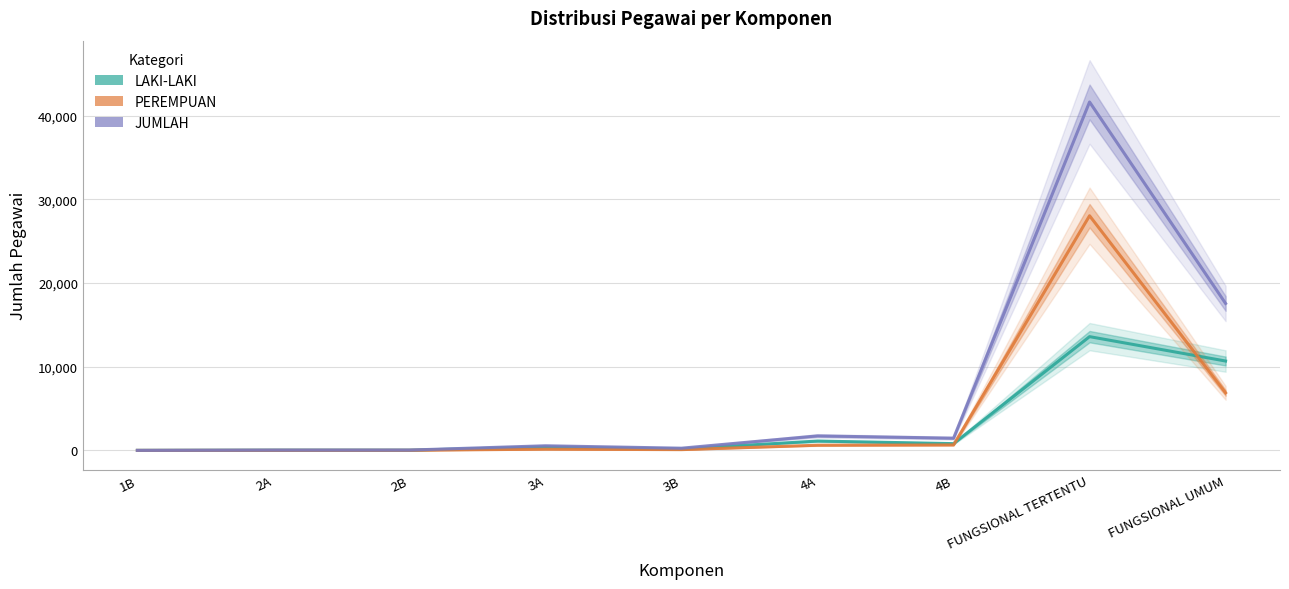

How many lines are shown in the chart?

3